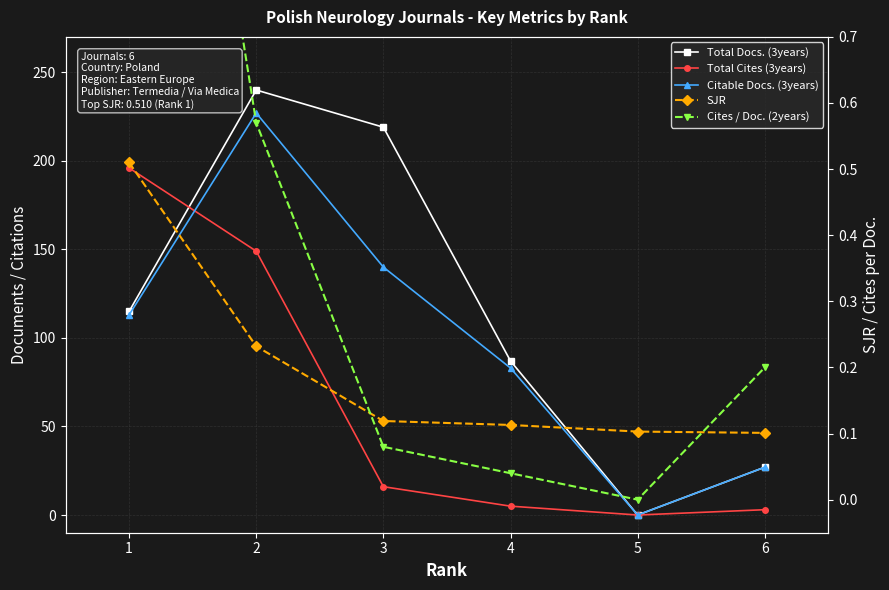

At which label is Total Docs. (3years) closest to 120?

1